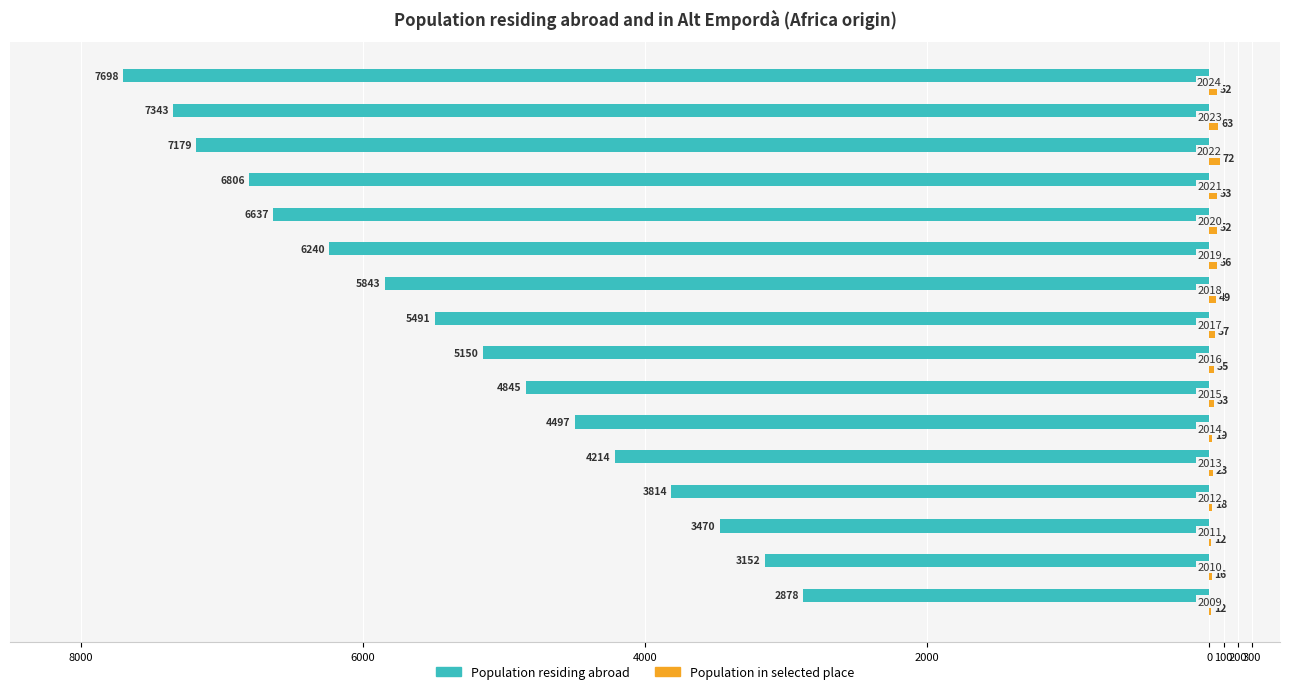

How many values in the Population in selected place series are below 37?

8